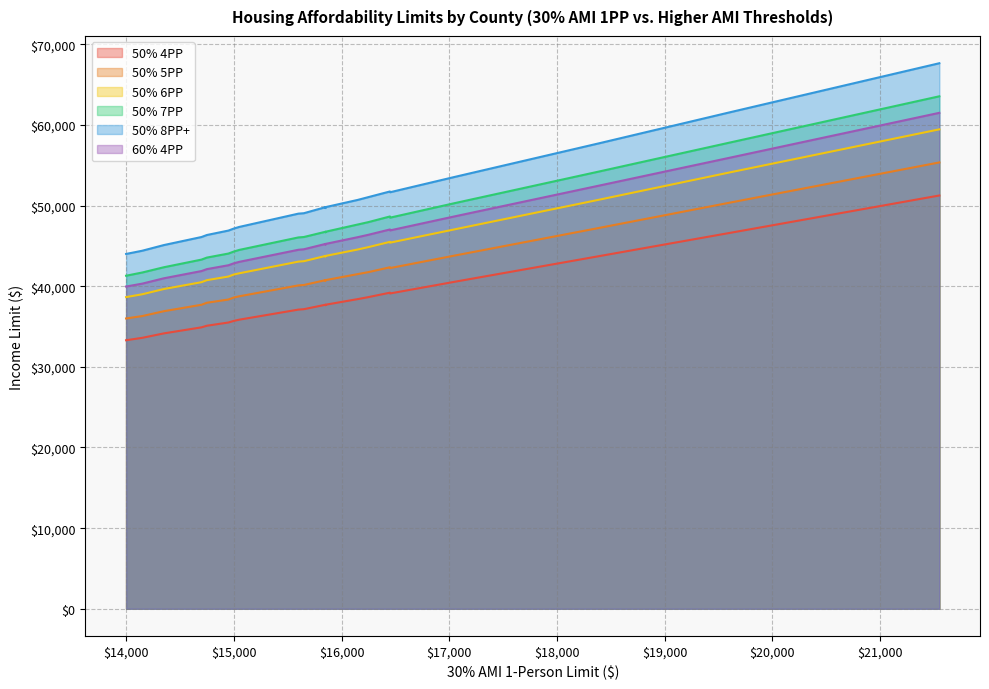

Is the value of 50% 7PP at 16150 greater than the value of 50% 8PP+ at 18400?

No